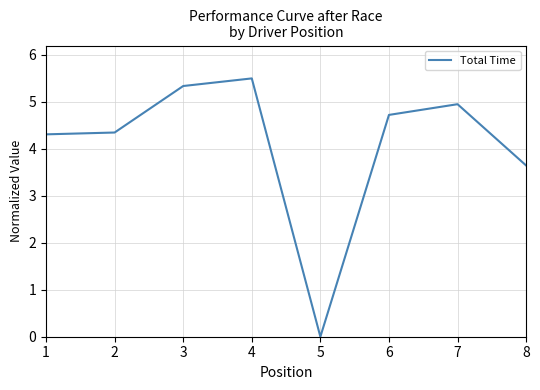

What is the greatest value displayed?

5.5